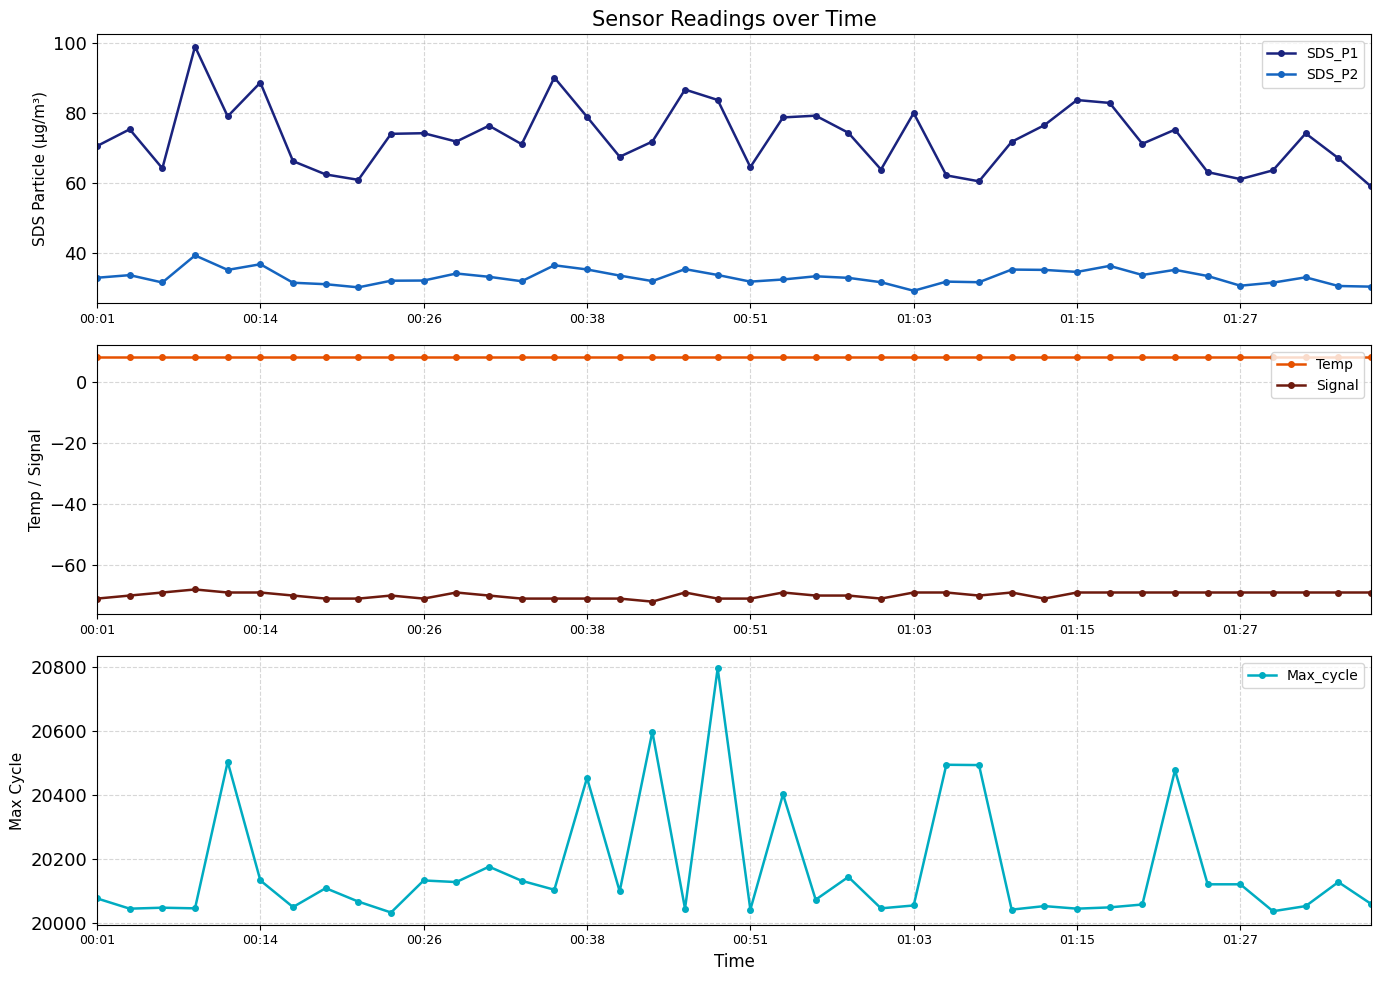

What is the sum of all Temp values?

328.0